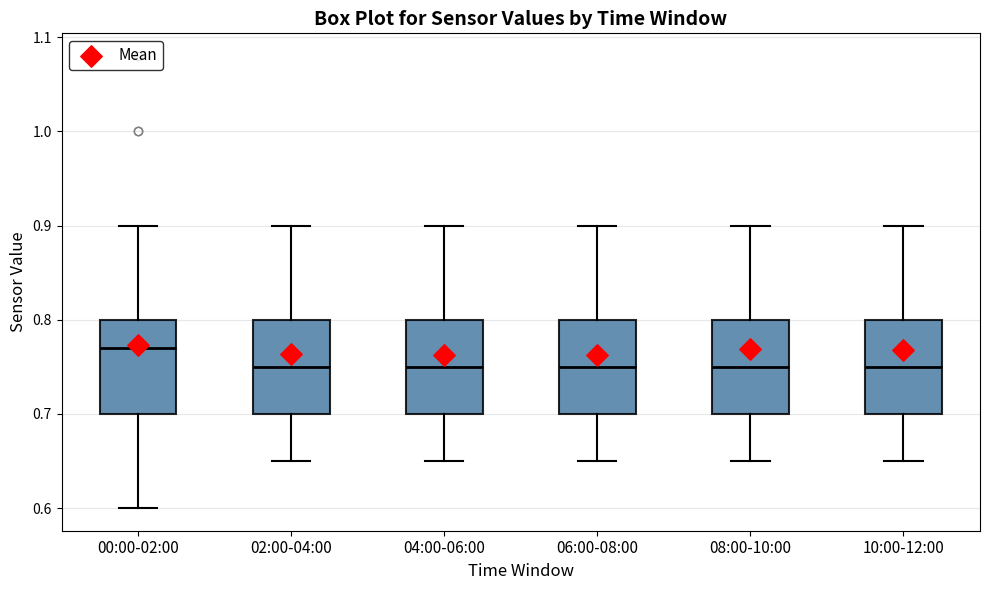

Where is the upper edge of the box for 02:00-04:00 on the y-axis? The values are not printed on the chart, so give them approximately, as read against the axis.

0.80